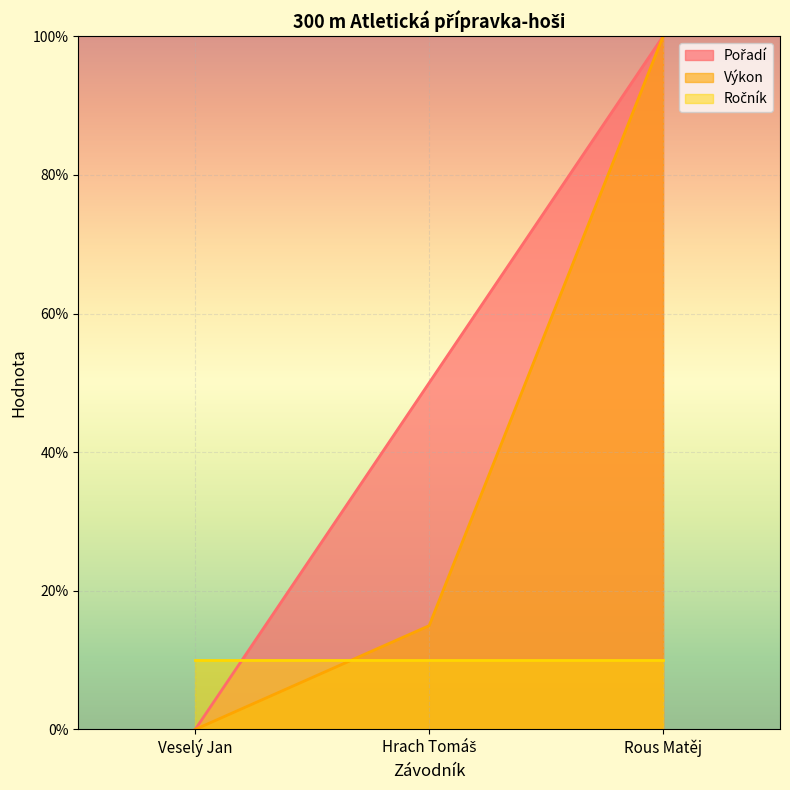

How many data points in Pořadí are above 49?

2